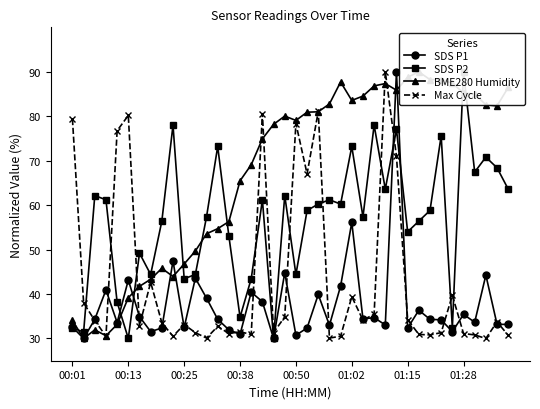

Is it true that Max Cycle equals 14.6 at 00:38?

False